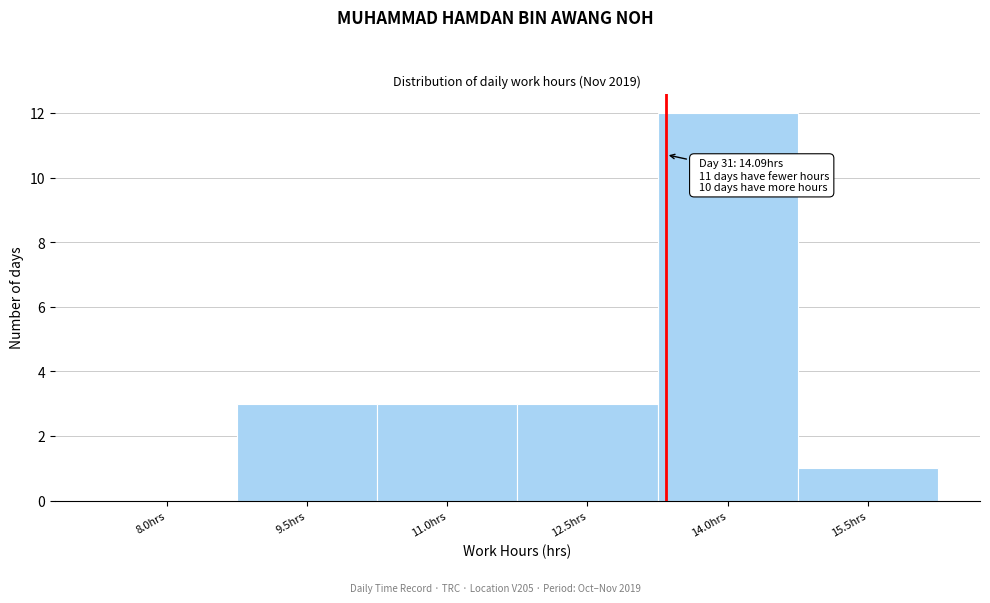

Reading right to left, list all the values displayed in this chart.

15.5hrs=1	14.0hrs=12	12.5hrs=3	11.0hrs=3	9.5hrs=3	8.0hrs=0